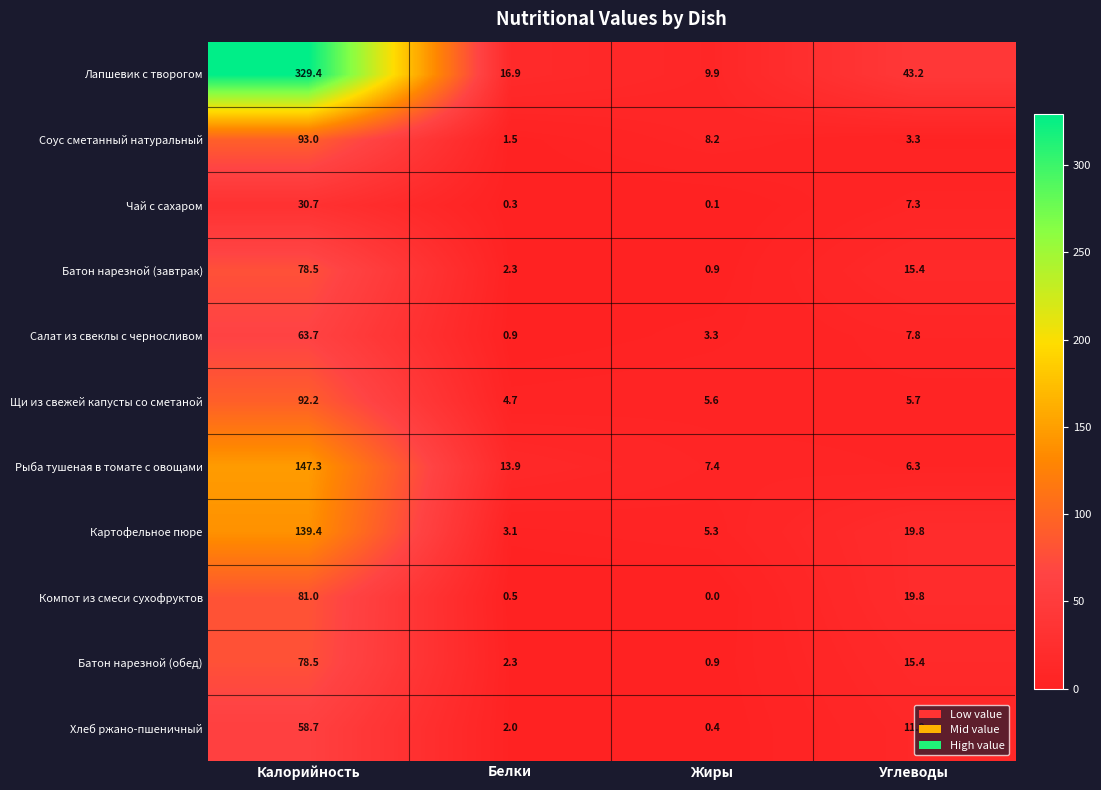

The value of Батон нарезной (обед) at Белки is 3.1. True or false?

False